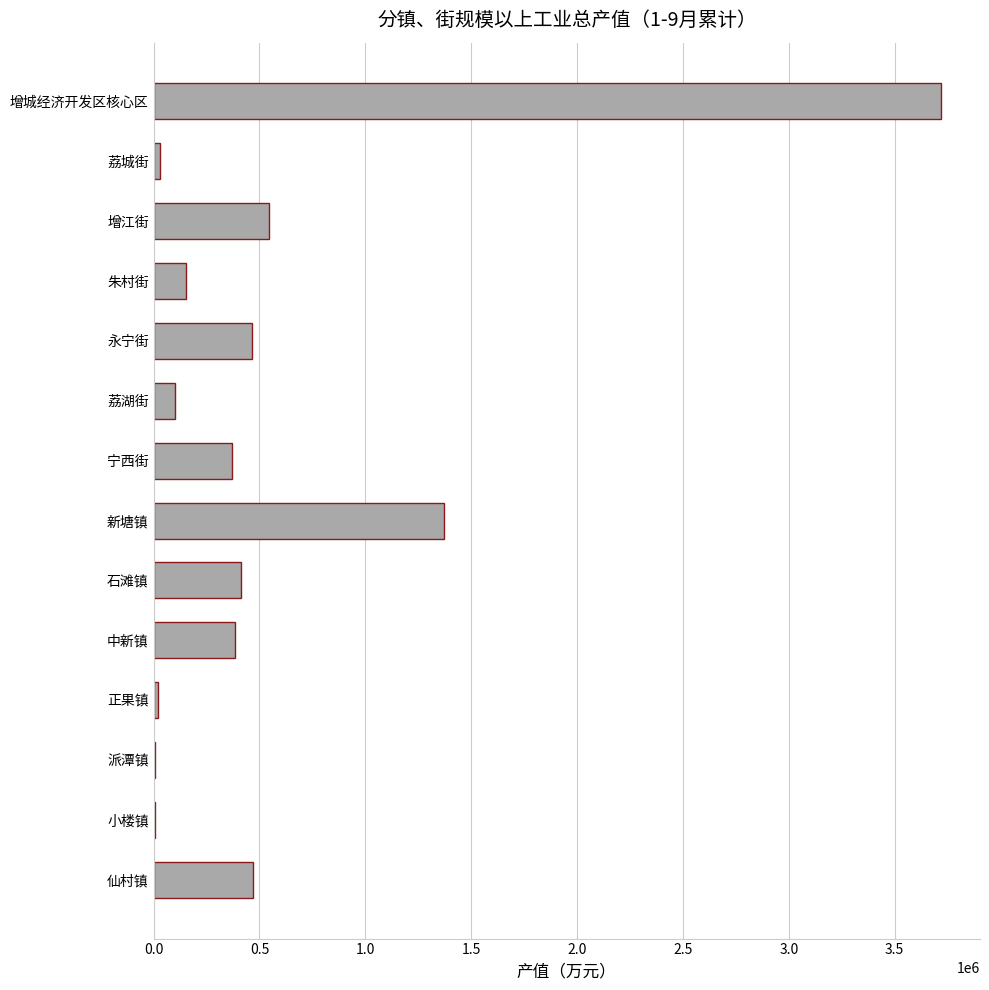

Between 宁西街 and 小楼镇, which is larger?

宁西街